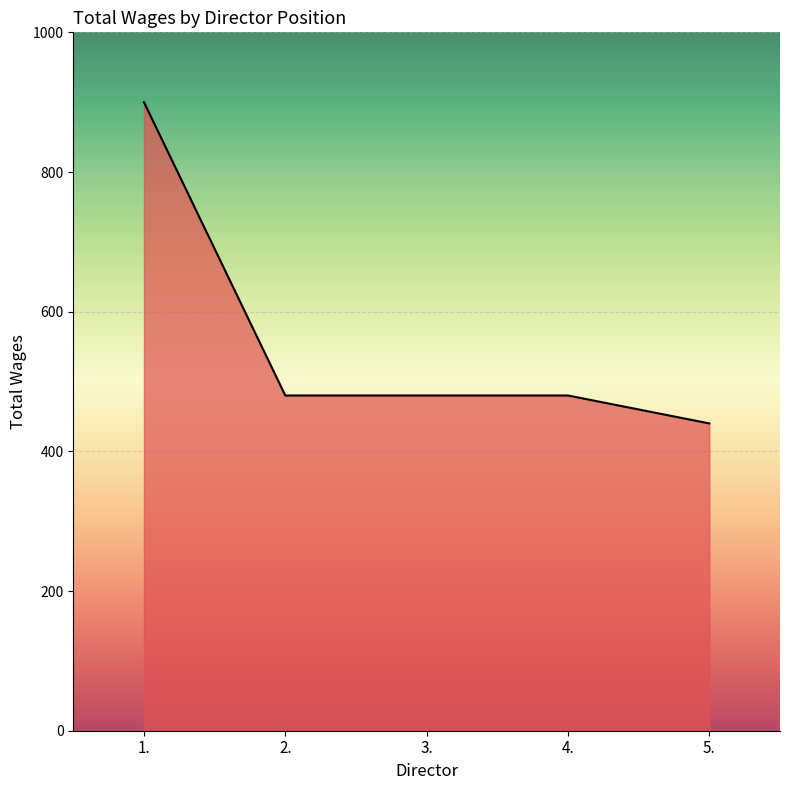

True or false: there are more than 2 points higher than both neighbors.

False